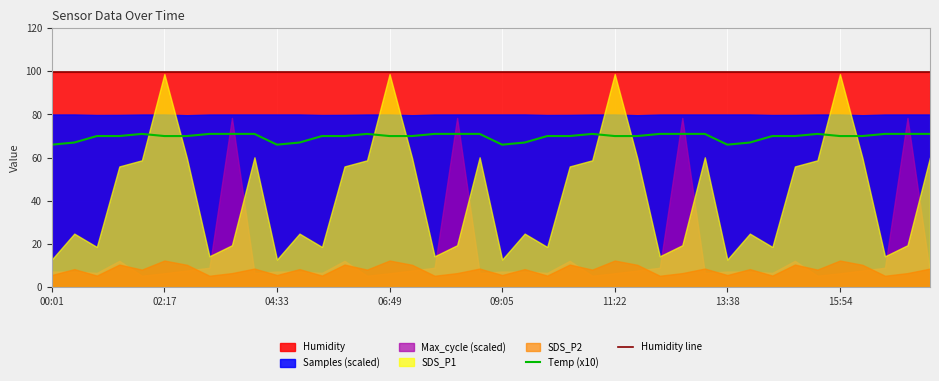

The Temp (x10) series shows 108.2 at 11:22. True or false?

False